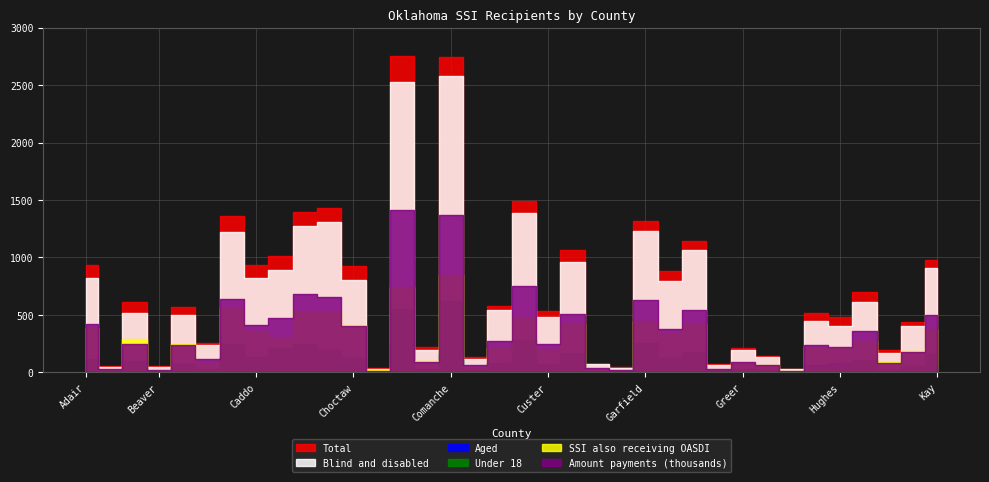

True or false: Aged has more than 1 interior local peaks.

True